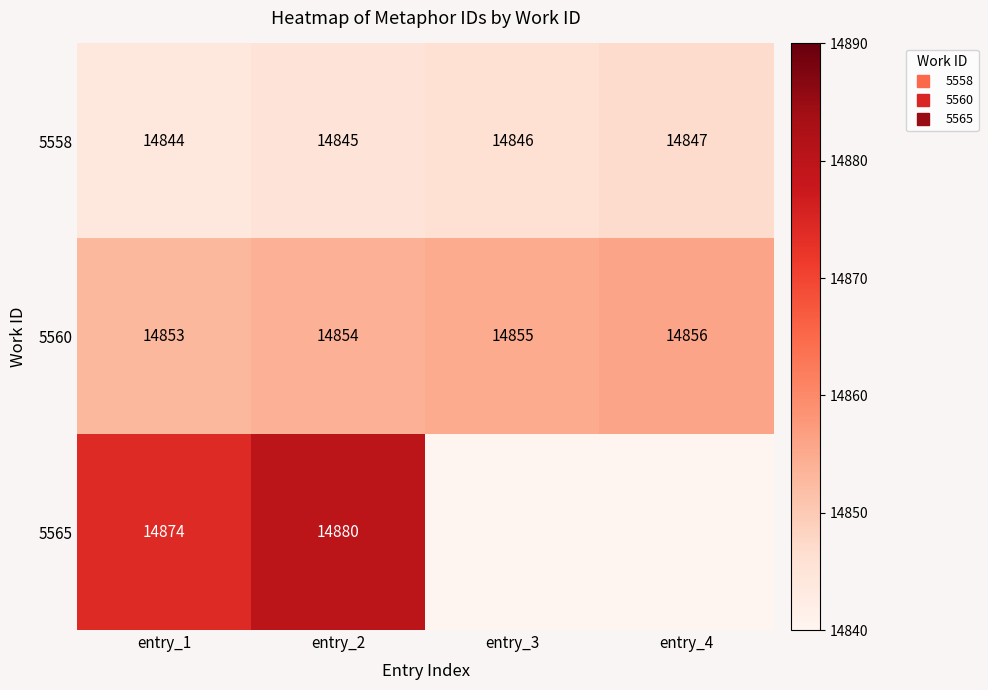

How many values in the 5560 series are below 14855?

2